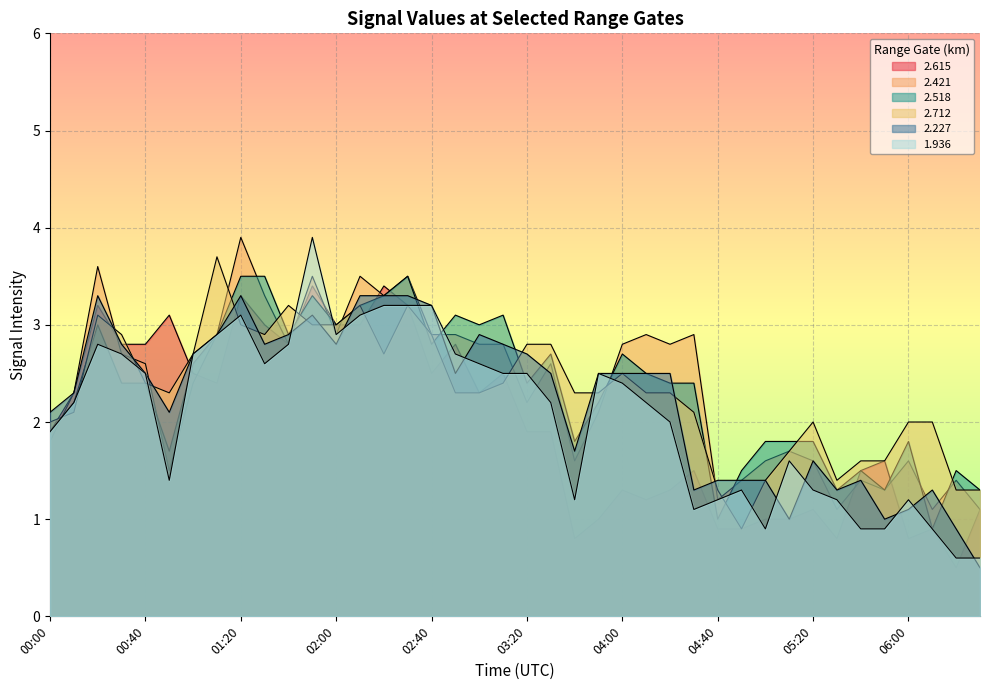

What is the total value across all series at 06:10?

7.1